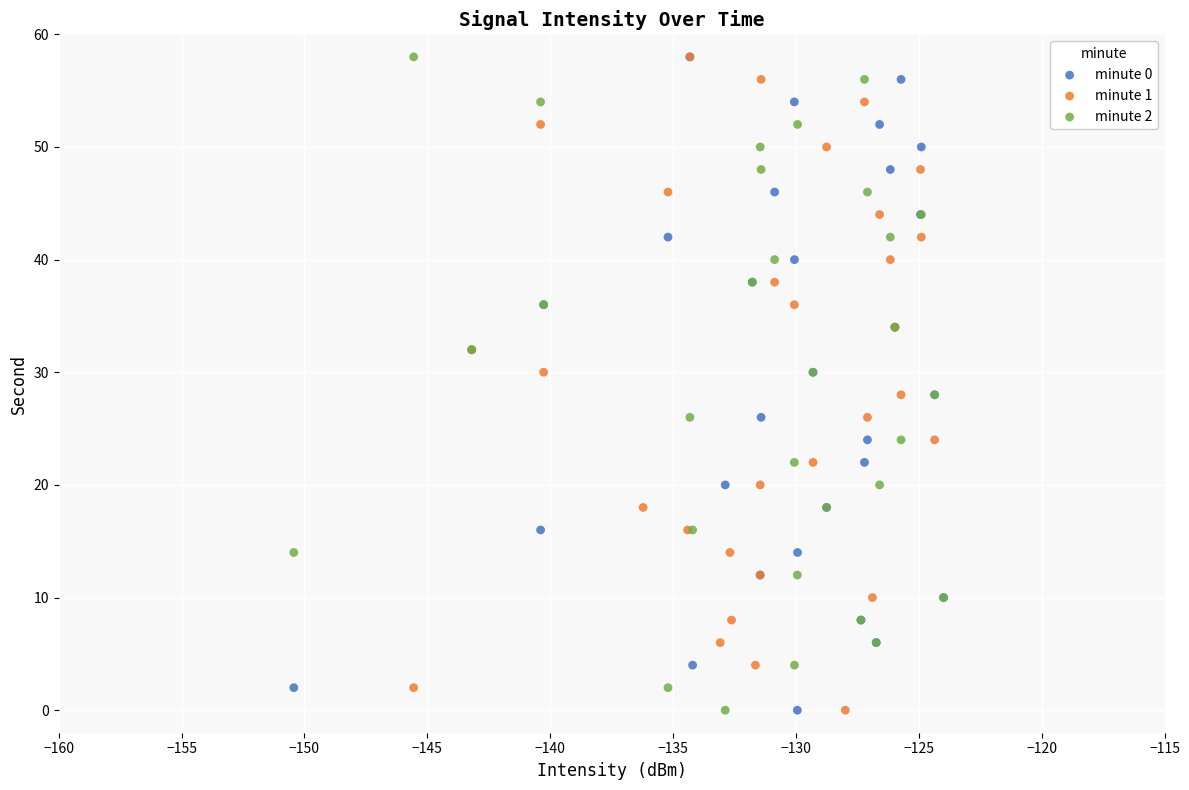

What are all the series names shown in the legend?

minute 0, minute 1, minute 2